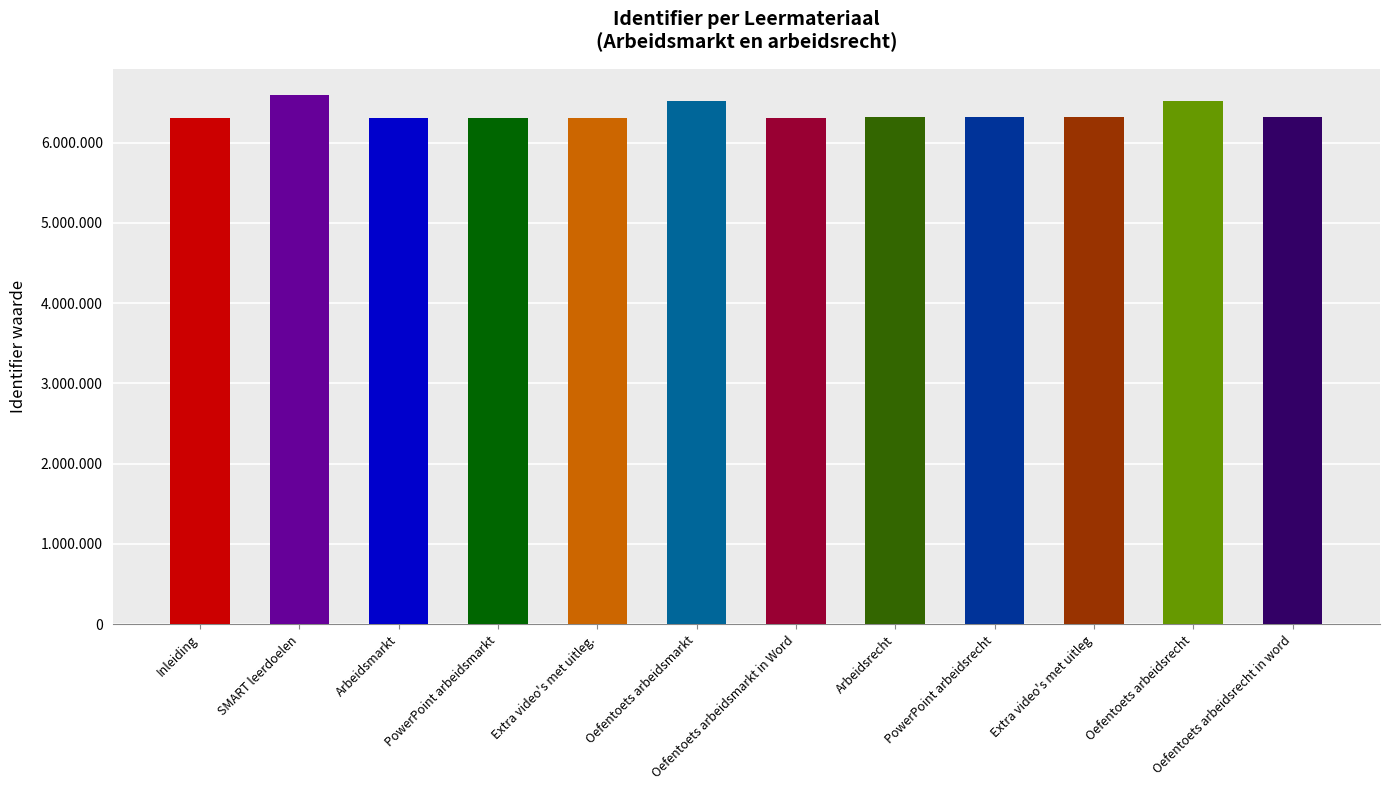

Rank the categories by value from highest to lowest.

SMART leerdoelen, Oefentoets arbeidsmarkt, Oefentoets arbeidsrecht, Extra video's met uitleg, Oefentoets arbeidsrecht in word, PowerPoint arbeidsrecht, Arbeidsrecht, Inleiding, Extra video's met uitleg., Oefentoets arbeidsmarkt in Word, PowerPoint arbeidsmarkt, Arbeidsmarkt